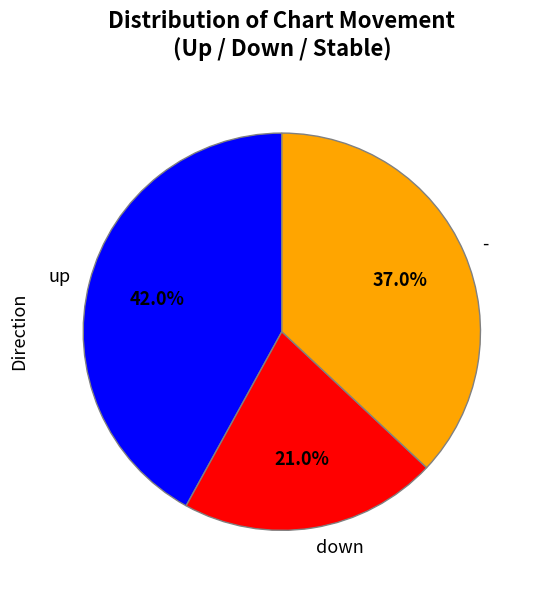

What is the ratio of the value at down to the value at up?

0.5